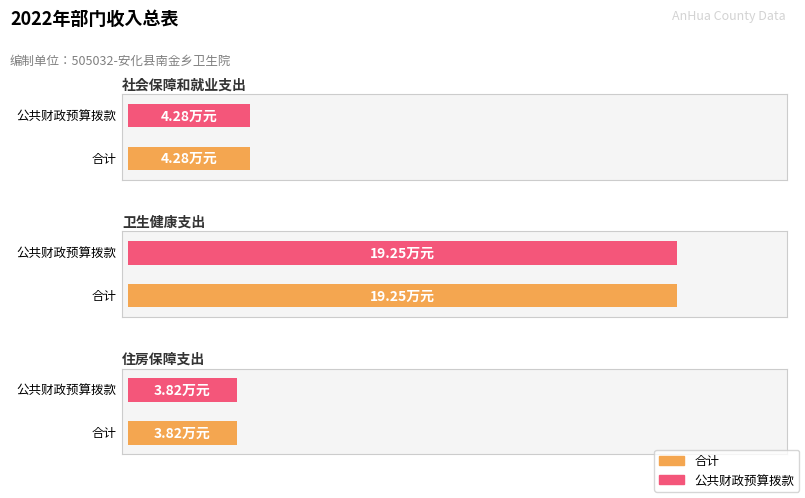

What position from the right is 卫生健康支出?

2